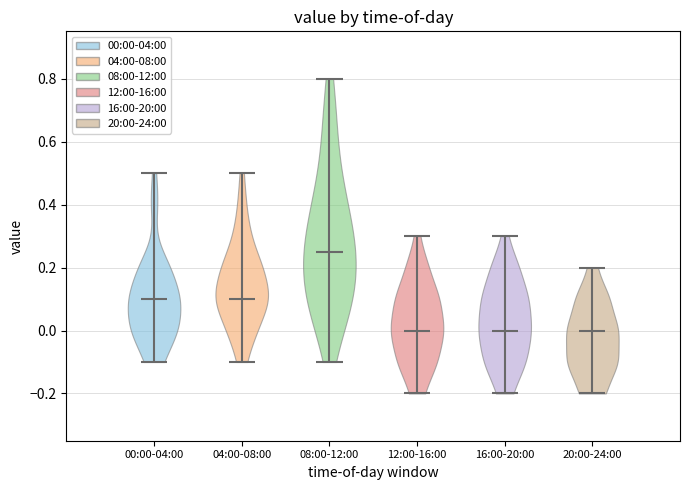

Reading left to right, read every violin against the y-axis: where its median line is, and the lowest and highest points it reaches. The values are not printed on the chart, so give them approximately, as read against the axis.

00:00-04:00: median line 0.10, lowest point -0.10, highest point 0.50
04:00-08:00: median line 0.10, lowest point -0.10, highest point 0.50
08:00-12:00: median line 0.26, lowest point -0.10, highest point 0.80
12:00-16:00: median line 0.00, lowest point -0.20, highest point 0.30
16:00-20:00: median line 0.00, lowest point -0.20, highest point 0.30
20:00-24:00: median line 0.00, lowest point -0.20, highest point 0.20